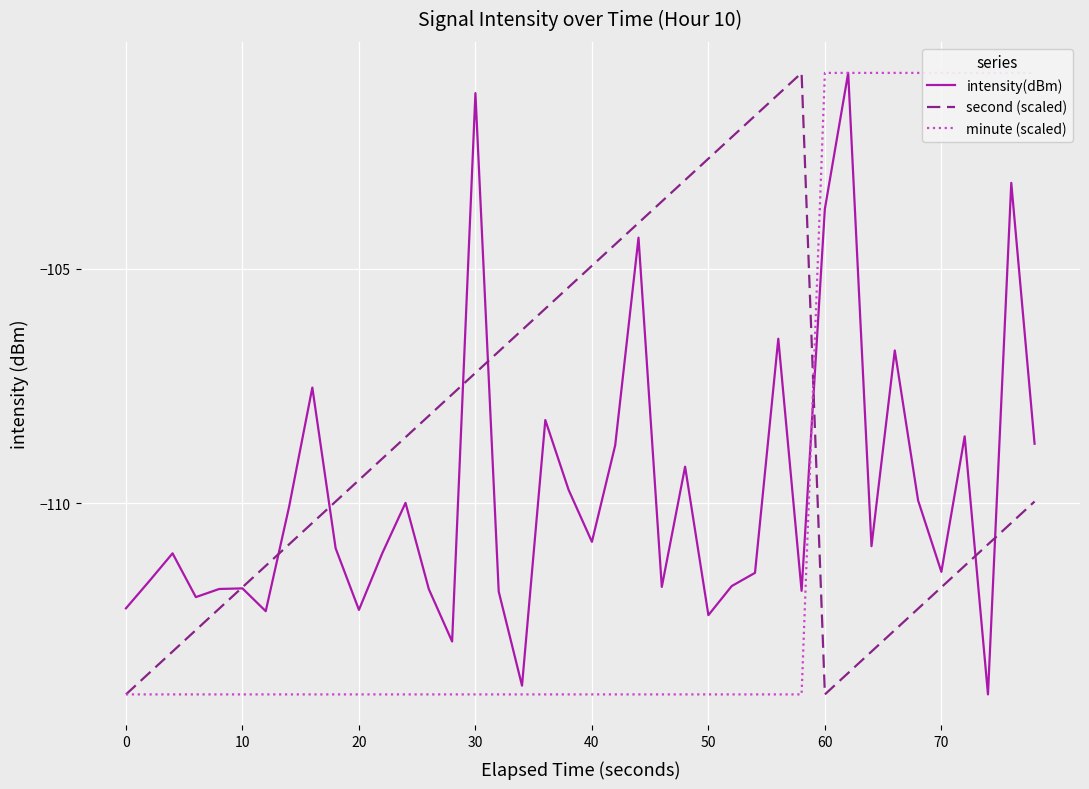

What is the sum of all intensity(dBm) values?

-4391.8